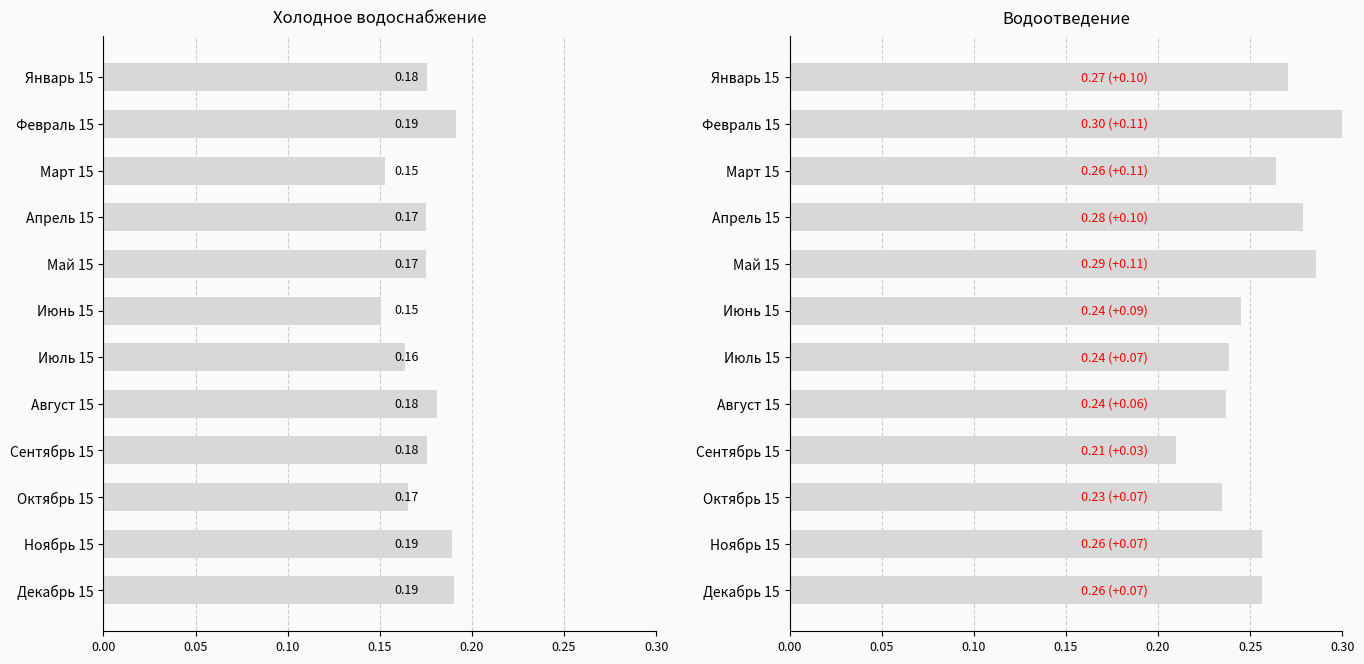

Are the bars horizontal?

Yes